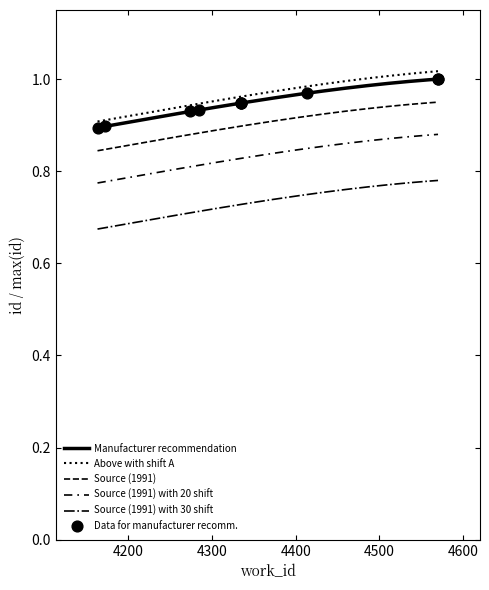

Between 4570 and 4274, which is larger?

4570